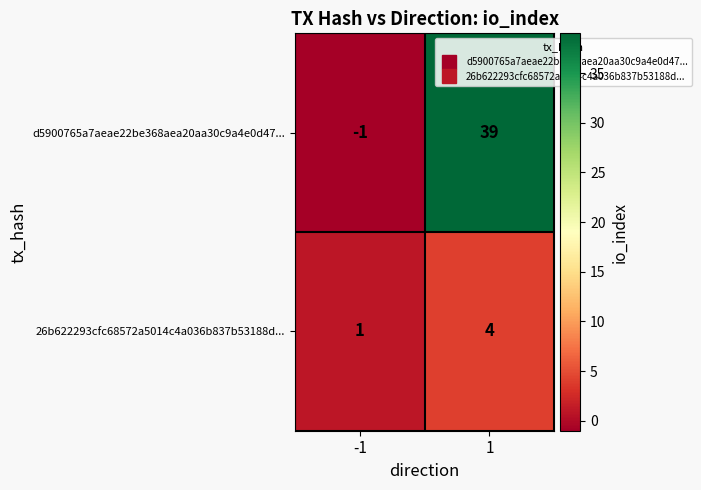

Reading right to left, what are all the values shown in this chart?

d5900765a7aeae22be368aea20aa30c9a4e0d47...: 1=39	-1=-1
26b622293cfc68572a5014c4a036b837b53188d...: 1=4	-1=1